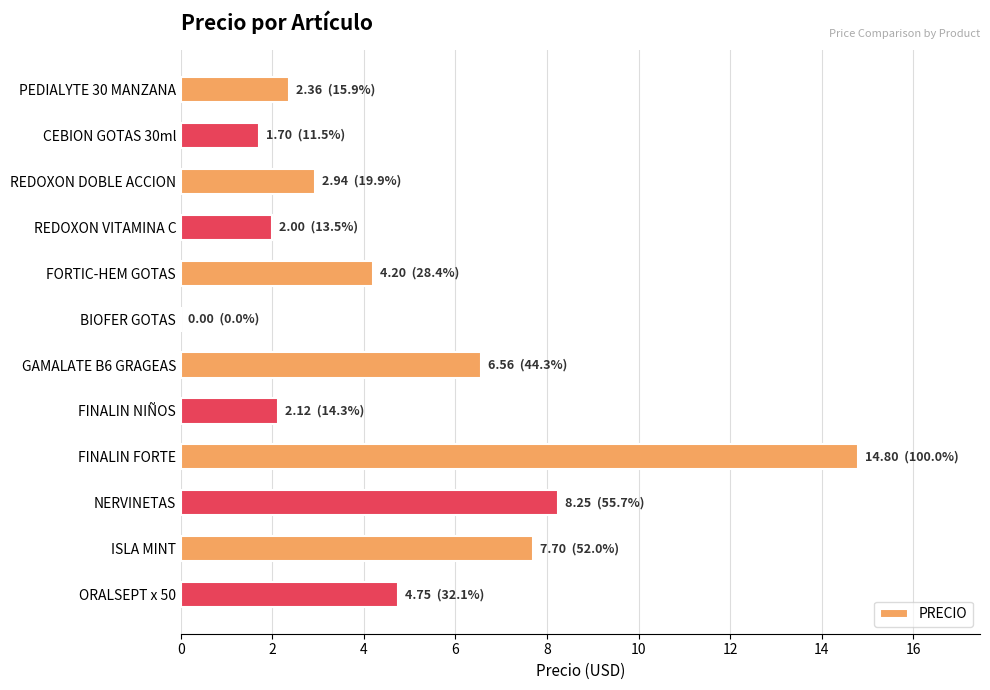

What is the sum of the values at CEBION GOTAS 30ml and REDOXON VITAMINA C?

3.7